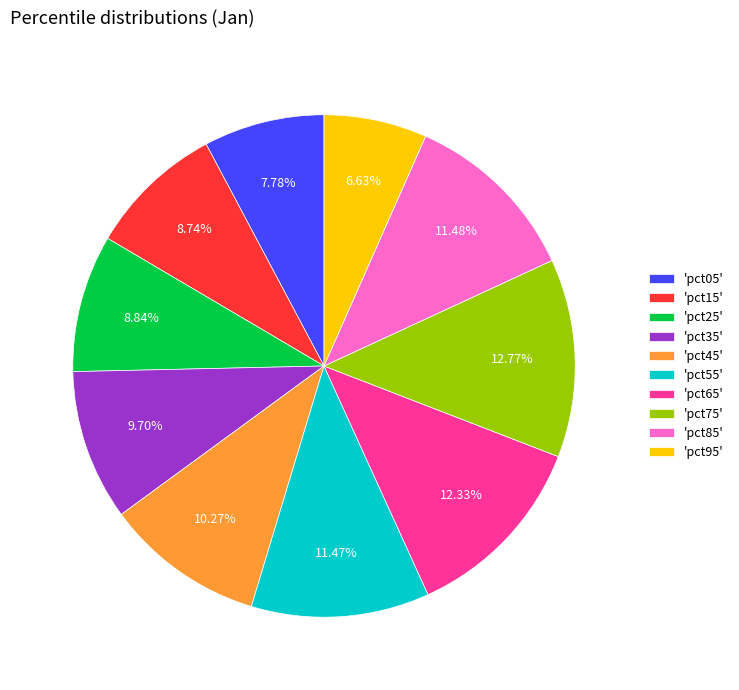

Do 'pct15' and 'pct75' together represent more than half of the pie?

No